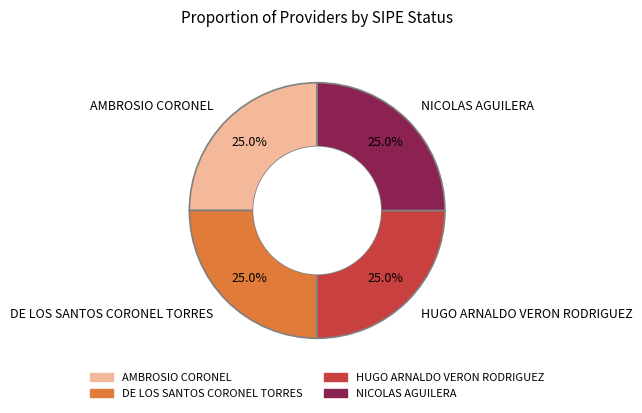

How much of the chart is everything except NICOLAS AGUILERA?

75.0%